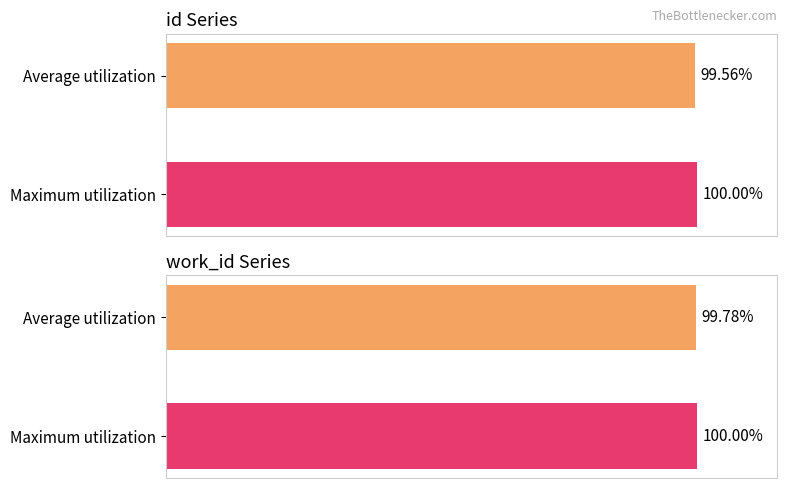

What is the value of the id bar at the 2nd from the left?

100.0